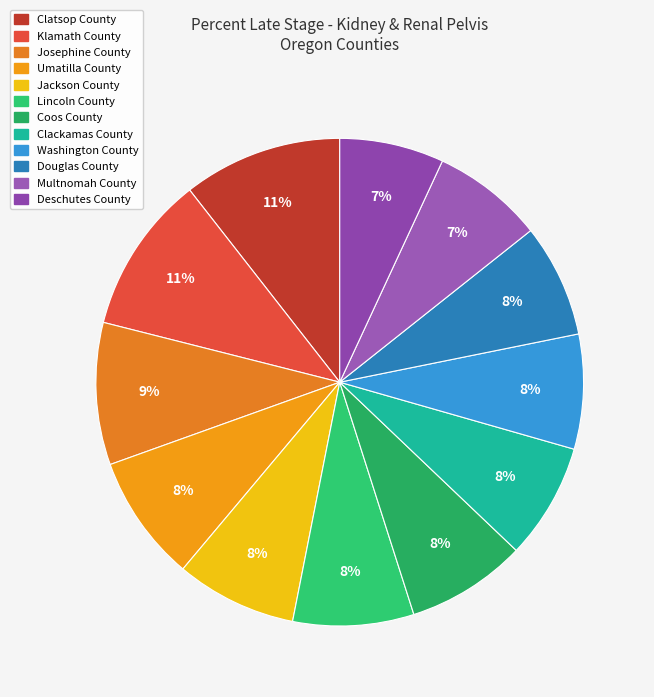

The Deschutes County slice represents 12% of the pie. True or false?

False